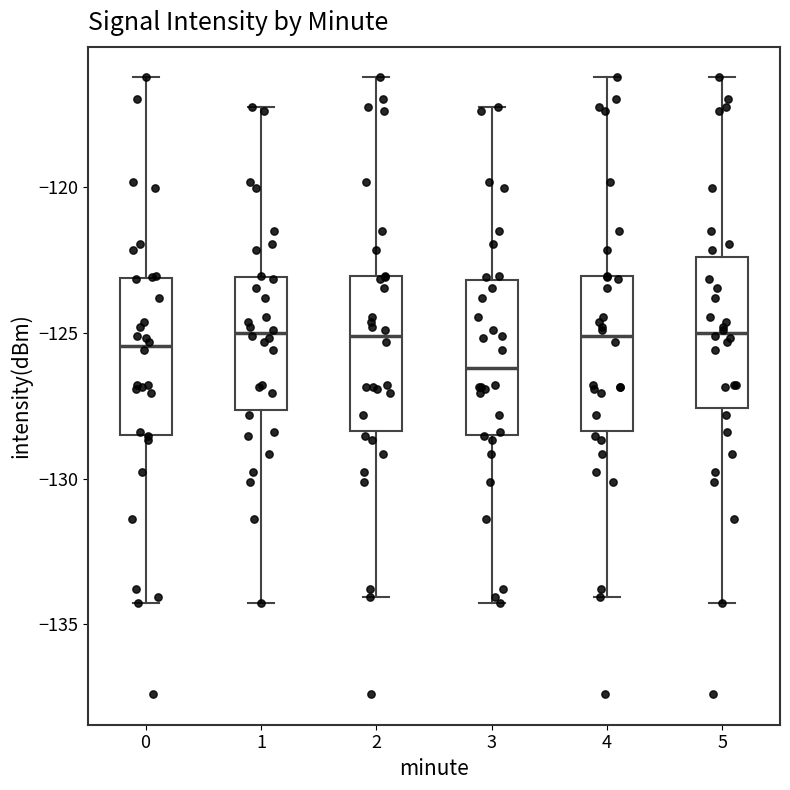

Where is the upper edge of the box at x = 3 on the y-axis? The values are not printed on the chart, so give them approximately, as read against the axis.

-123.0